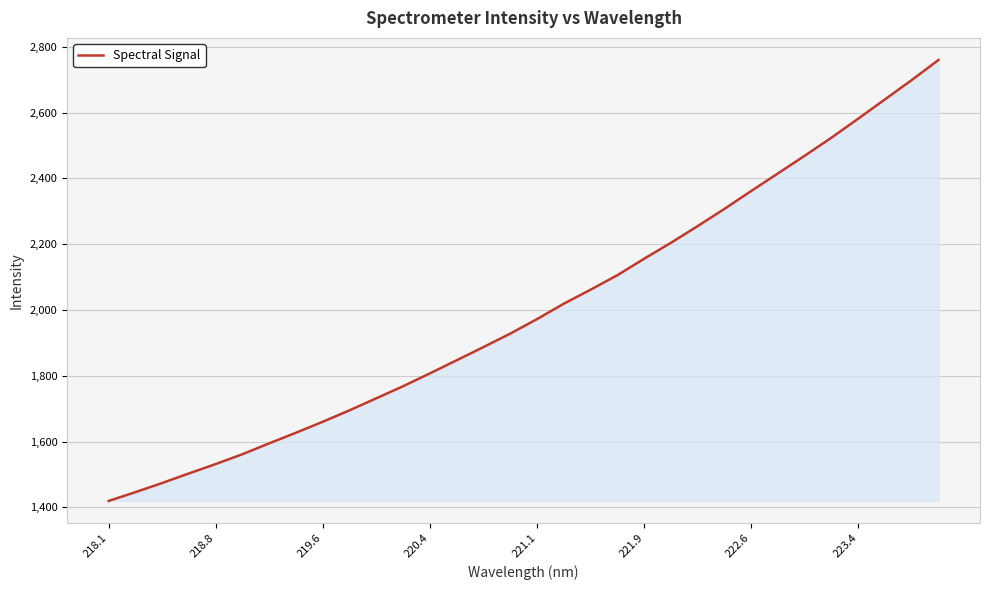

Does the chart display data point markers on the line(s)?

No